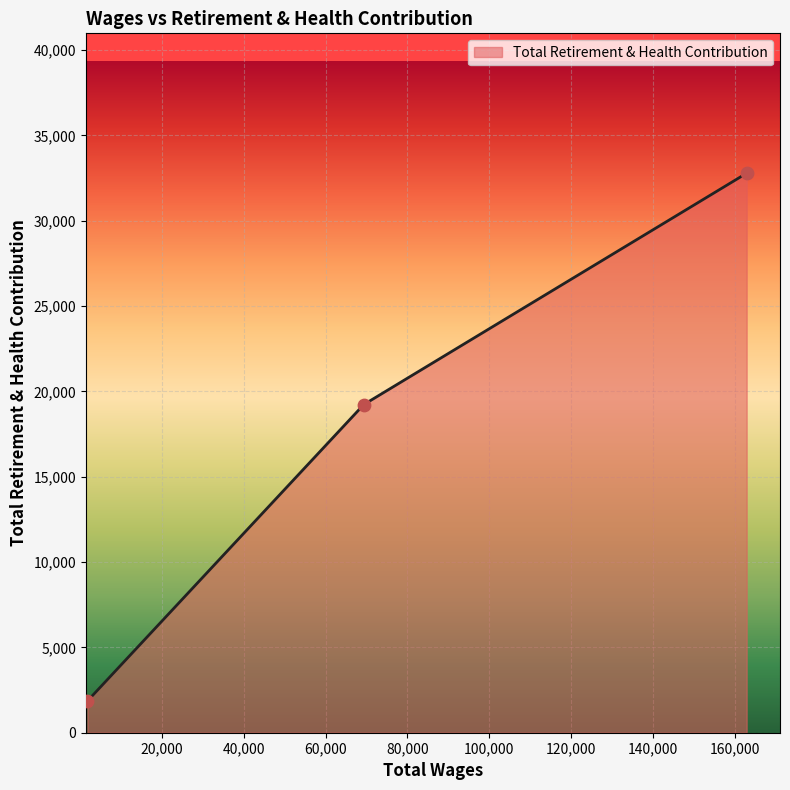

What is the smallest value displayed?

1857